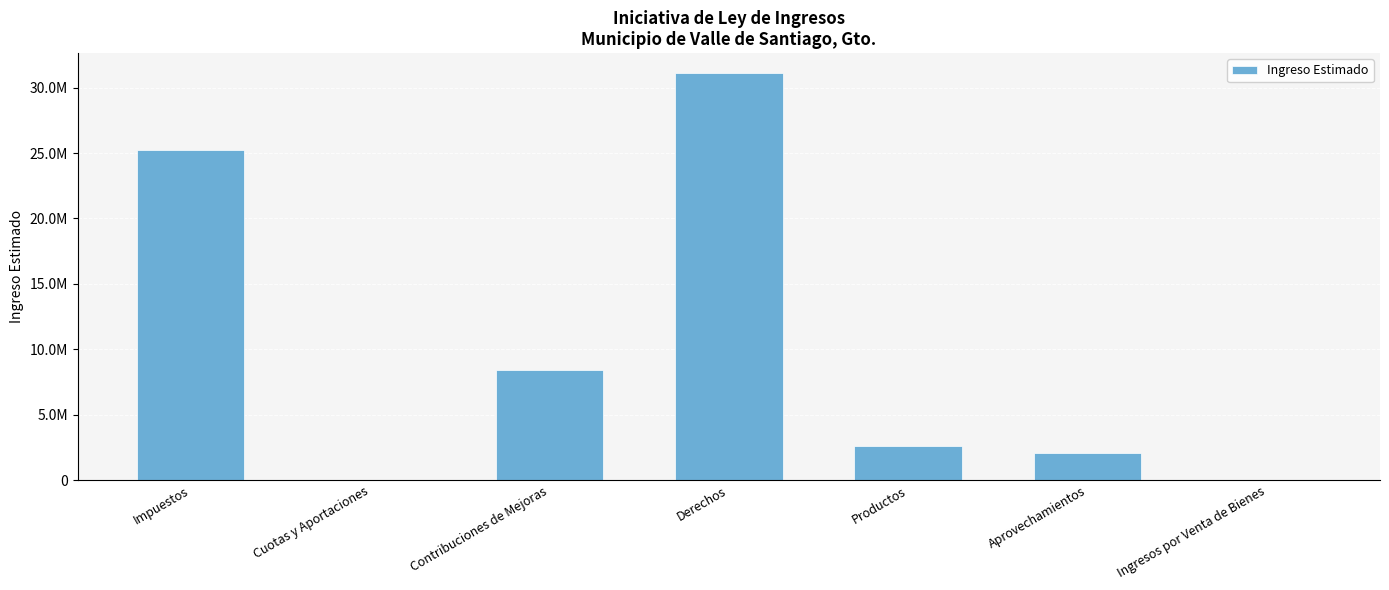

What position from the left is Aprovechamientos?

6